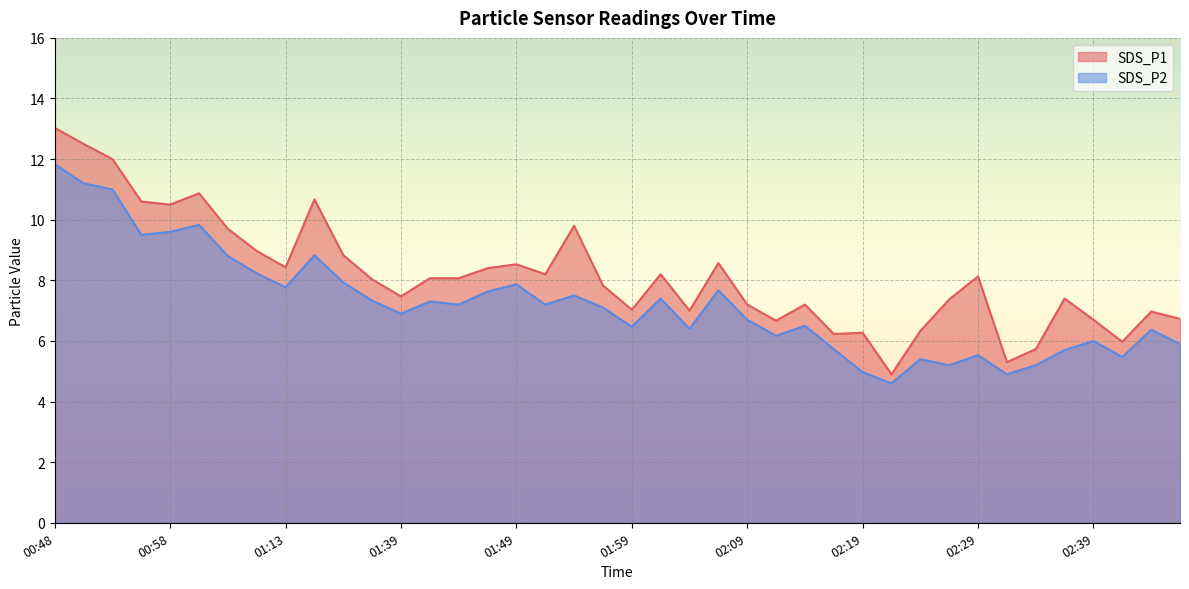

Is it true that SDS_P2 equals 7.8 at 02:46?

False